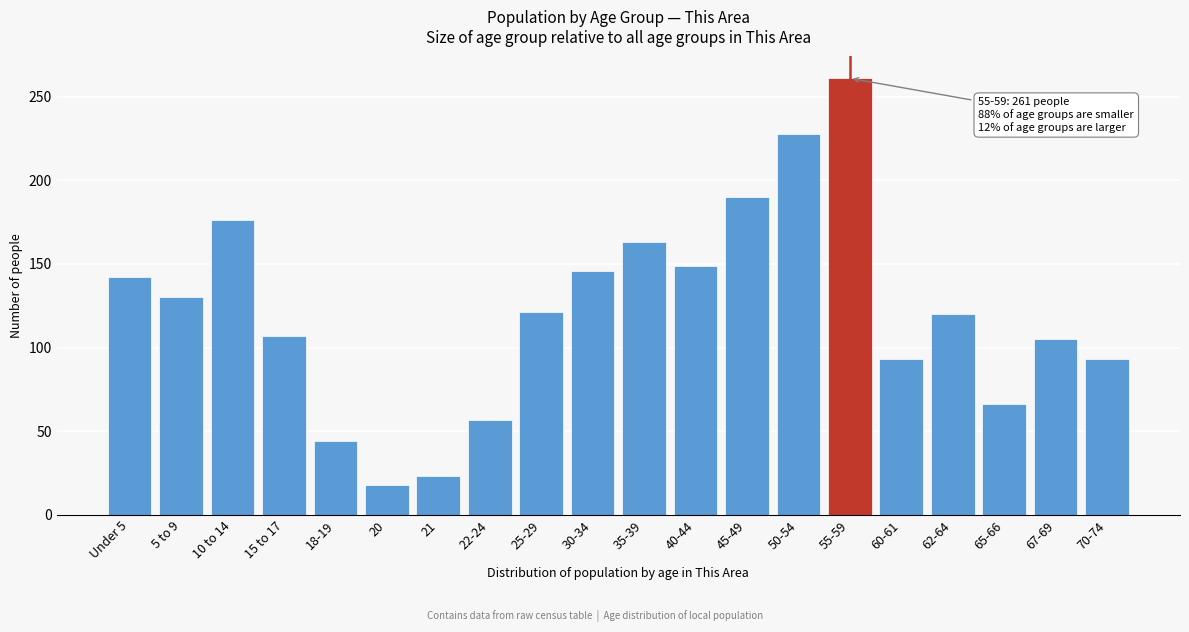

What is the average value?

122